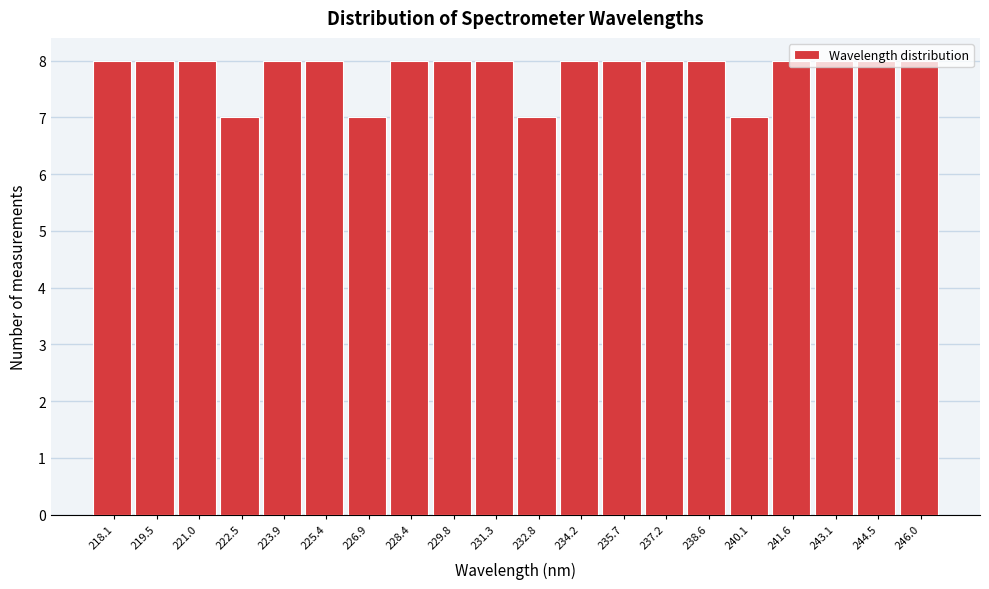

What is the average value?

8